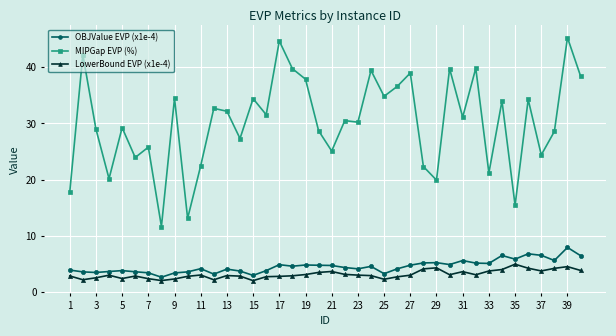

True or false: OBJValue EVP (x1e-4) has more than 2 points higher than both neighbors.

True